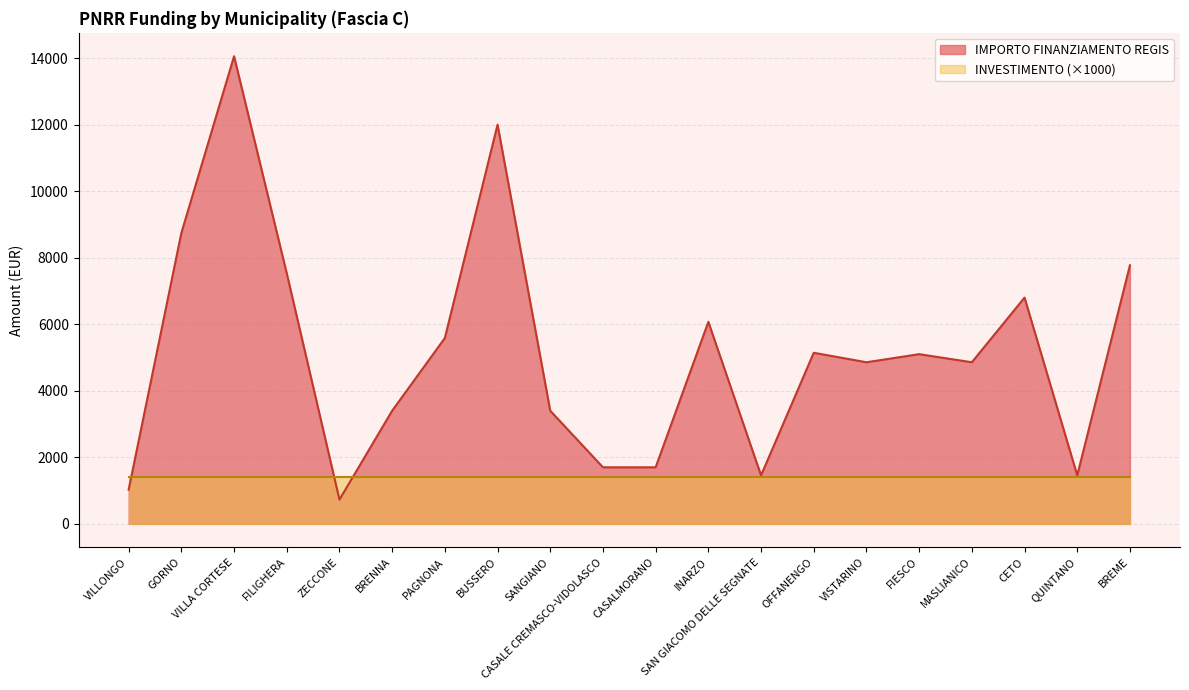

Where is the first local minimum?

ZECCONE